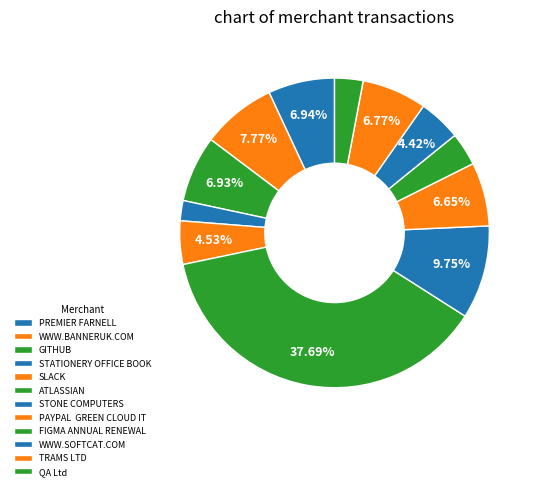

Do STONE COMPUTERS and SLACK together represent more than half of the pie?

No